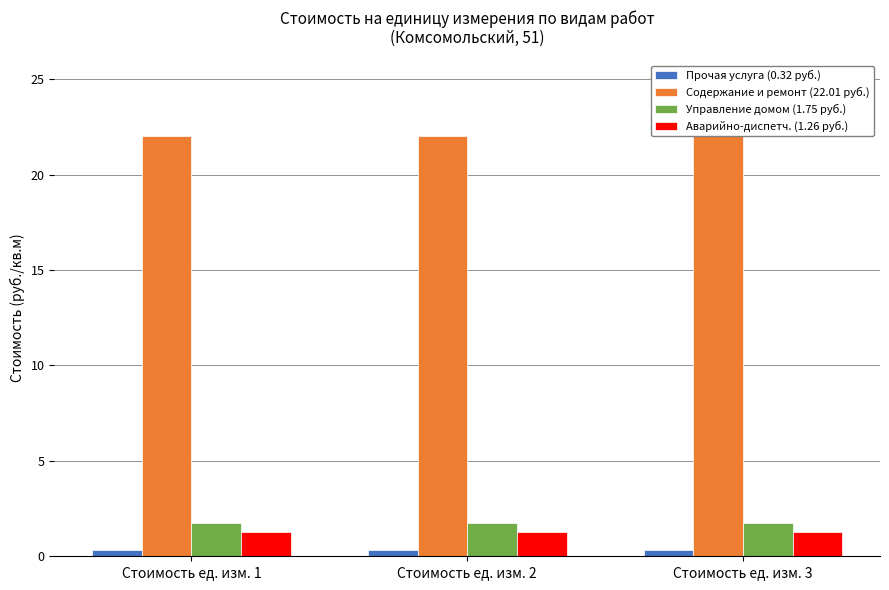

Are the bars horizontal?

No